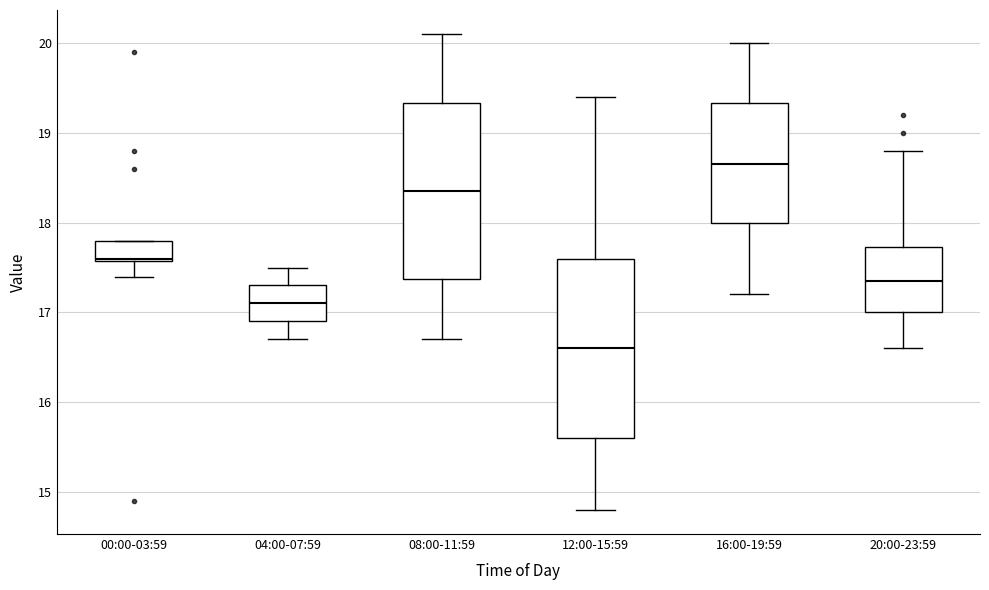

Reading left to right, transcribe this box plot: for each box, give where its median line is, the range the box spans, and where its two whiskers end, as read against the y-axis. The values are not printed on the chart, so give them approximately, as read against the axis.

00:00-03:59: median 17.6, box 17.6 to 17.8, whiskers 17.4 to 17.8
04:00-07:59: median 17.1, box 16.9 to 17.3, whiskers 16.7 to 17.5
08:00-11:59: median 18.4, box 17.4 to 19.3, whiskers 16.7 to 20.1
12:00-15:59: median 16.6, box 15.6 to 17.6, whiskers 14.8 to 19.4
16:00-19:59: median 18.7, box 18.0 to 19.3, whiskers 17.2 to 20.0
20:00-23:59: median 17.4, box 17.0 to 17.7, whiskers 16.6 to 18.8